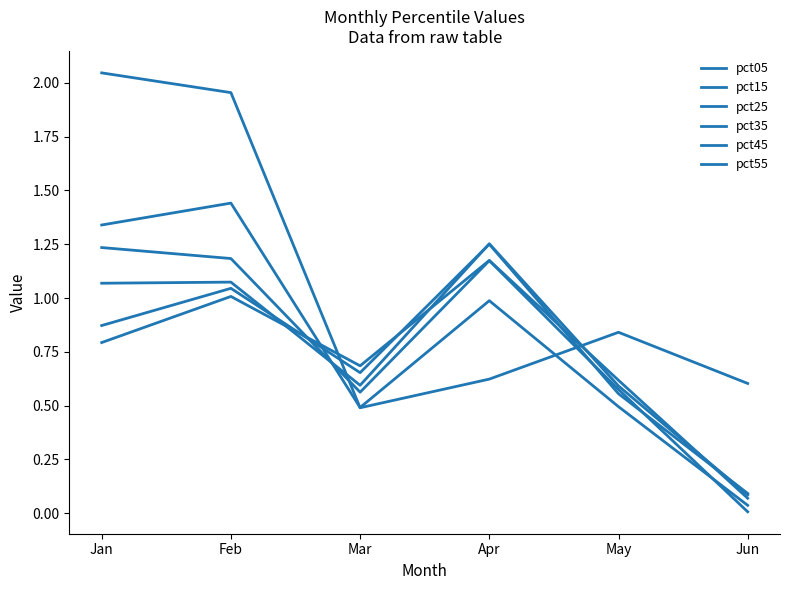

Is this an area chart (filled region under the line)?

No